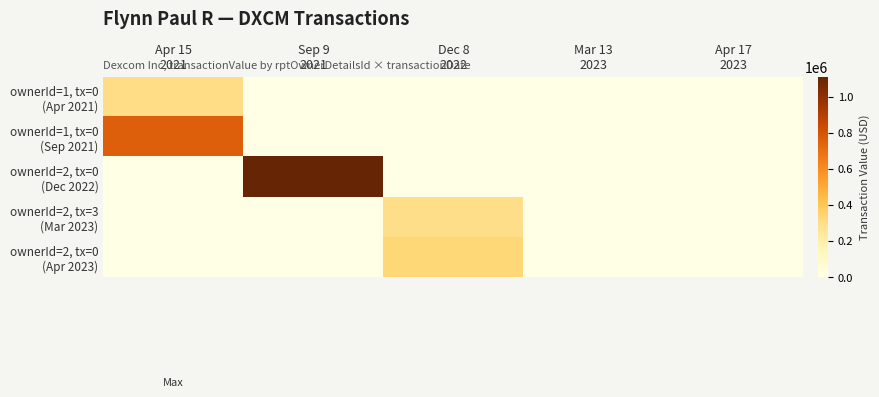

Which series has the largest range (max minus min)?

ownerId=2, tx=0 (Dec 2022)